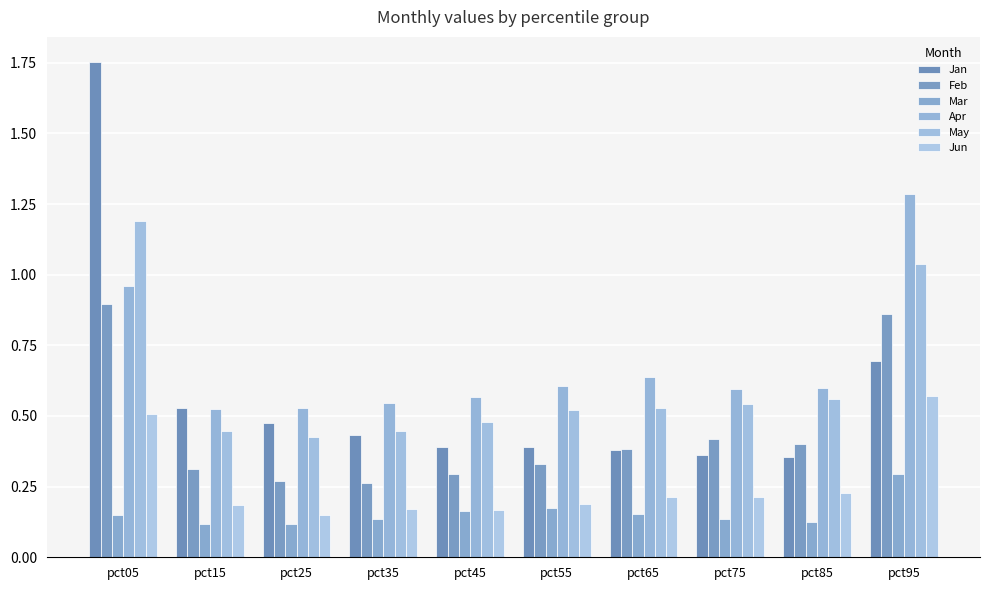

How many distinct data groups are displayed?

6